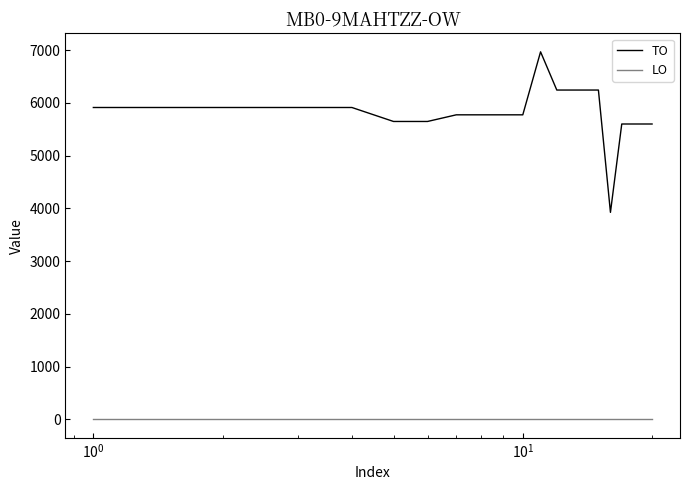

Rank the series by their average value, from highest to lowest.

TO, LO